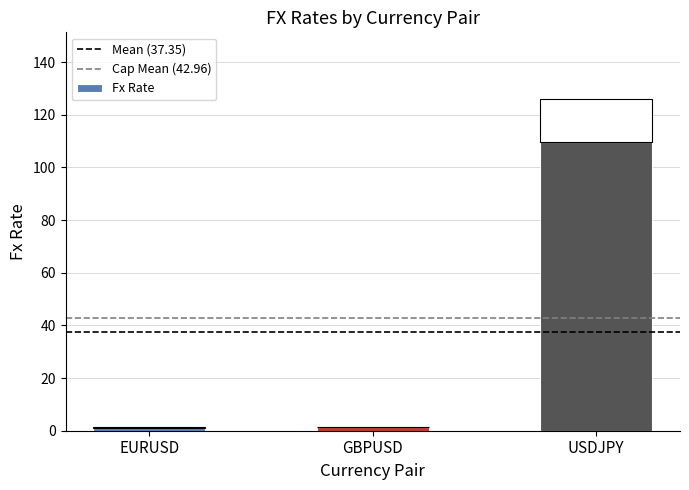

Reading left to right, transcribe all the data shown in this chart.

EURUSD=1.1	GBPUSD=1.3	USDJPY=109.6